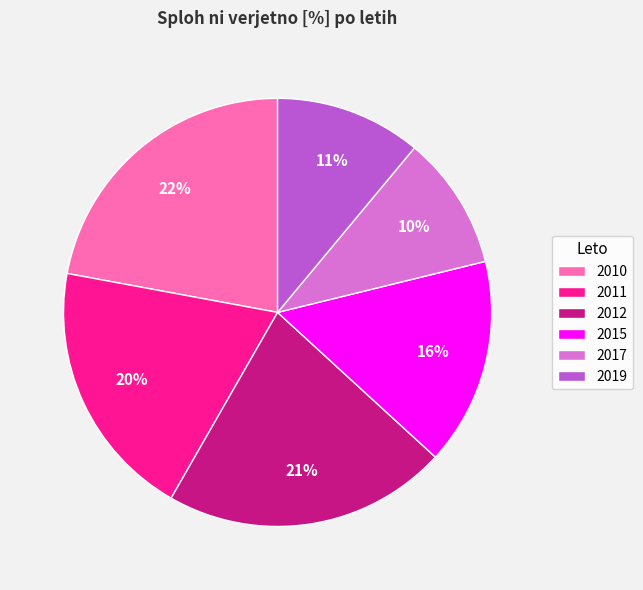

Does any single category account for the majority?

No